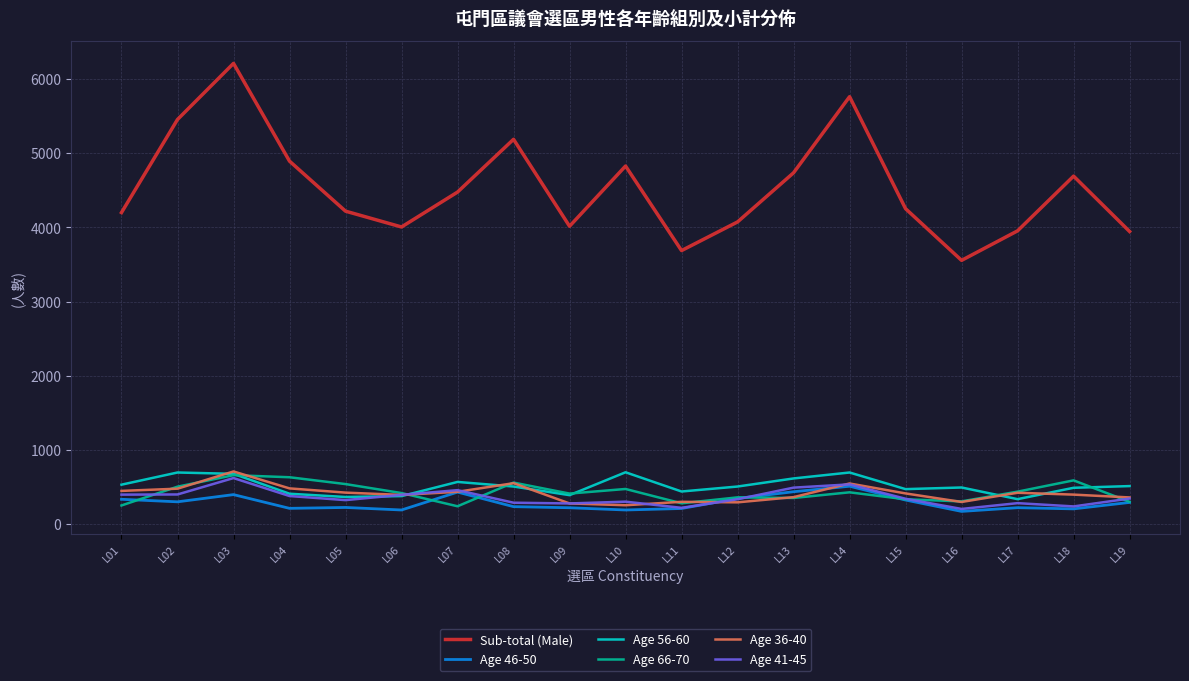

Which series has the widest spread of values?

Sub-total (Male)